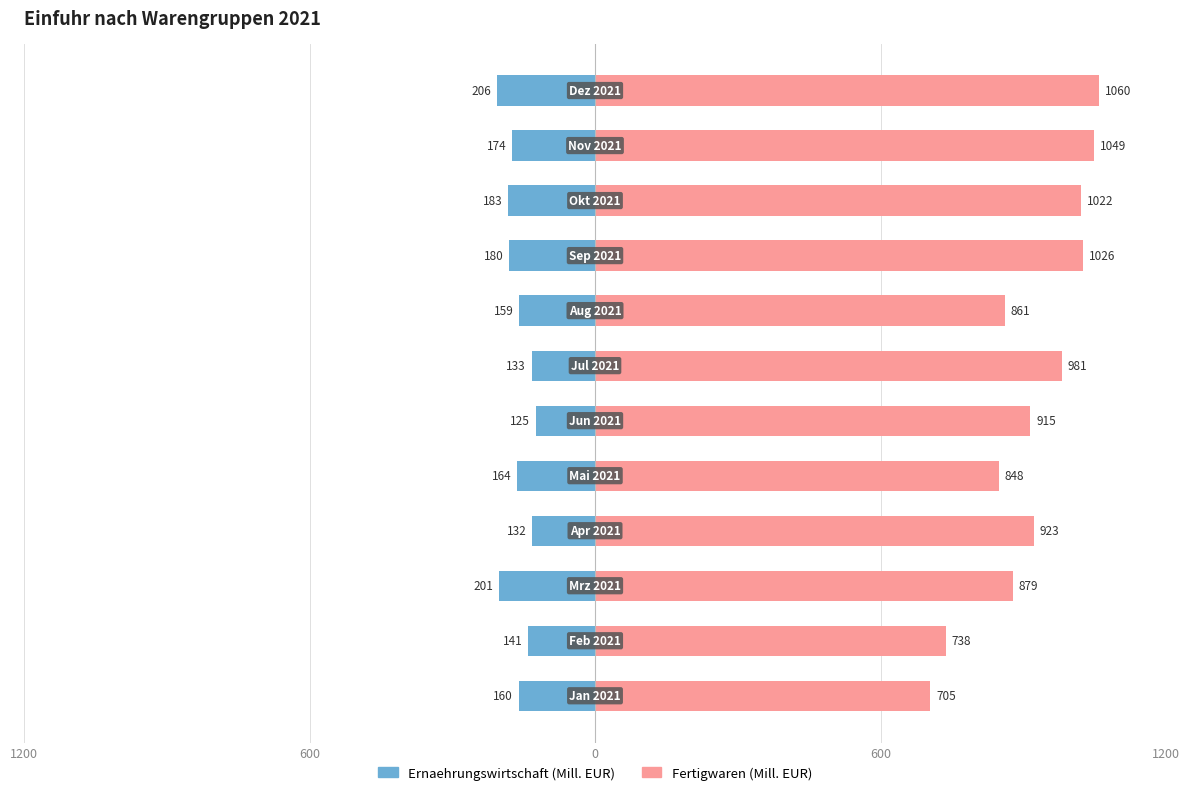

What is the average value of the Ernaehrungswirtschaft series?

-163